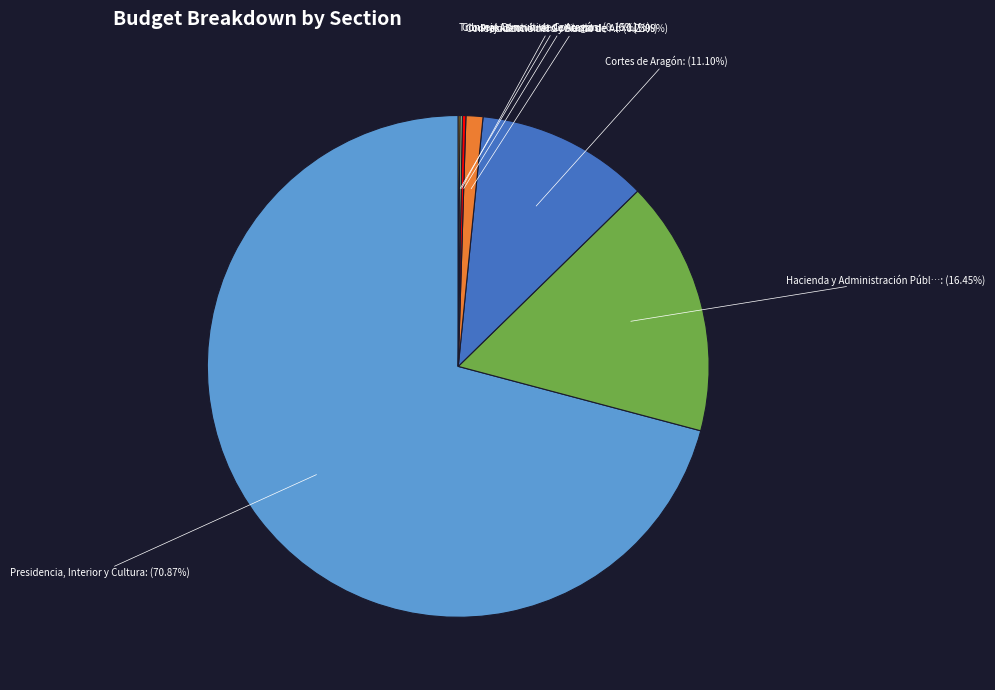

Is there a majority slice in this chart?

Yes